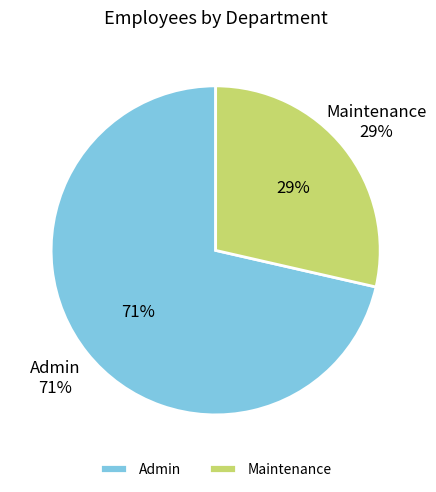

Combined, do Maintenance and Admin account for over 50%?

Yes